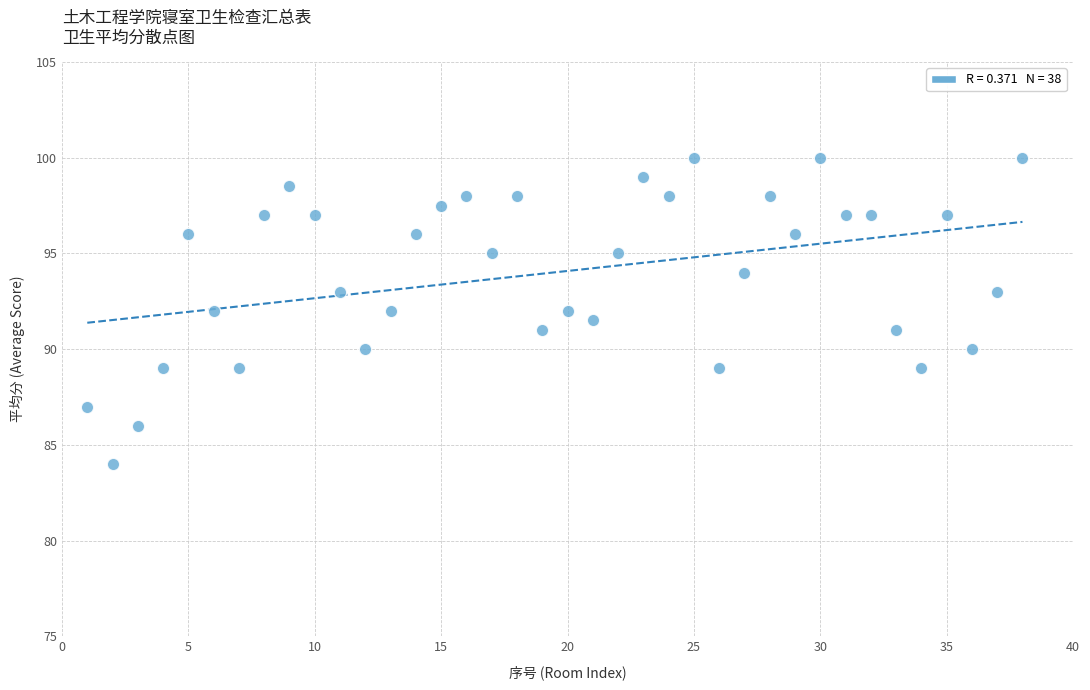

What is the range of Y values (max minus min)?

16.0